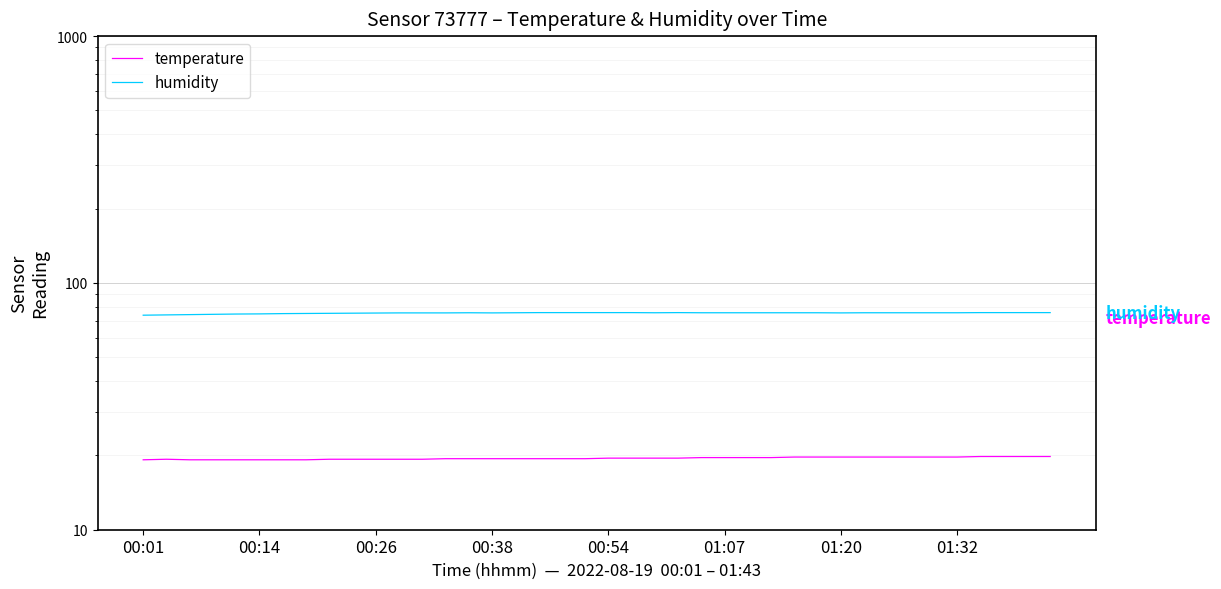

Reading left to right, list all the values displayed in this chart.

temperature: 19.2	19.3	19.2	19.2	19.2	19.2	19.2	19.2	19.3	19.3	19.3	19.3	19.3	19.4	19.4	19.4	19.4	19.4	19.4	19.4	19.5	19.5	19.5	19.5	19.6	19.6	19.6	19.6	19.7	19.7	19.7	19.7	19.7	19.7	19.7	19.7	19.8	19.8	19.8	19.8
humidity: 74.0	74.2	74.4	74.6	74.8	74.9	75.1	75.2	75.3	75.4	75.5	75.6	75.6	75.6	75.7	75.6	75.7	75.8	75.8	75.8	75.8	75.8	75.7	75.8	75.7	75.7	75.7	75.7	75.7	75.7	75.6	75.7	75.7	75.7	75.7	75.7	75.8	75.8	75.8	75.8